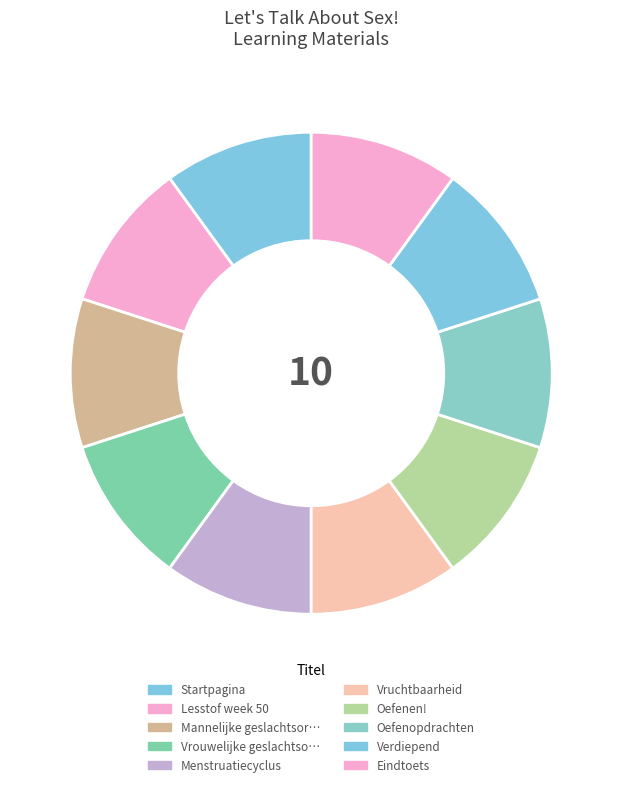

How many segments does this pie chart have?

10